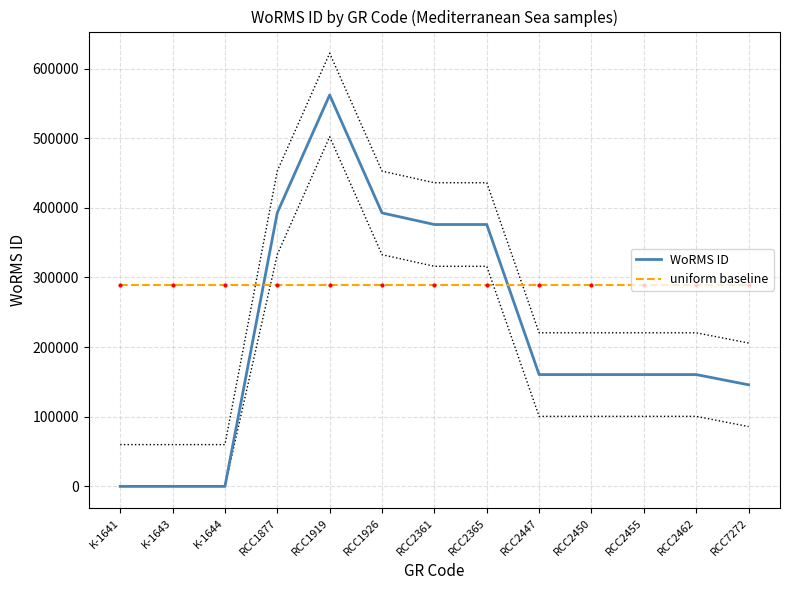

Rank the series by their maximum value, from highest to lowest.

WoRMS ID, uniform baseline